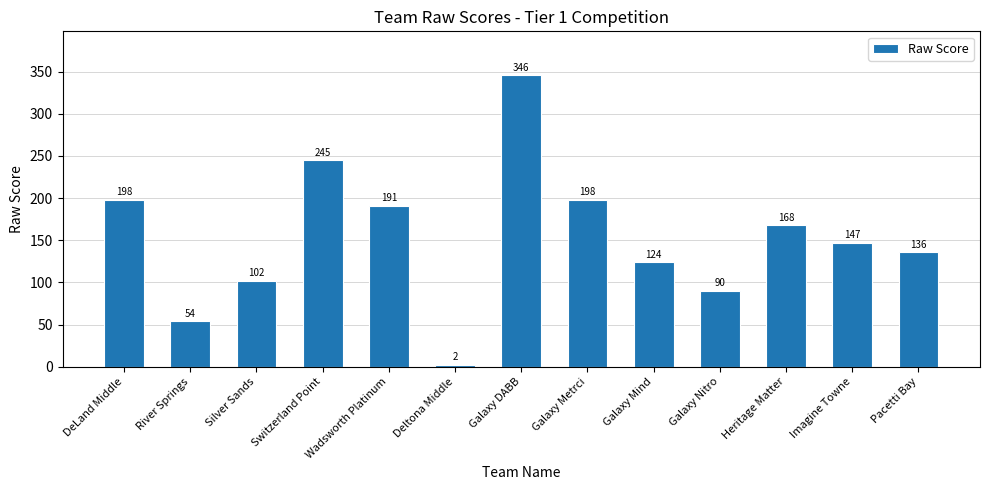

How many data points does each series have?

13